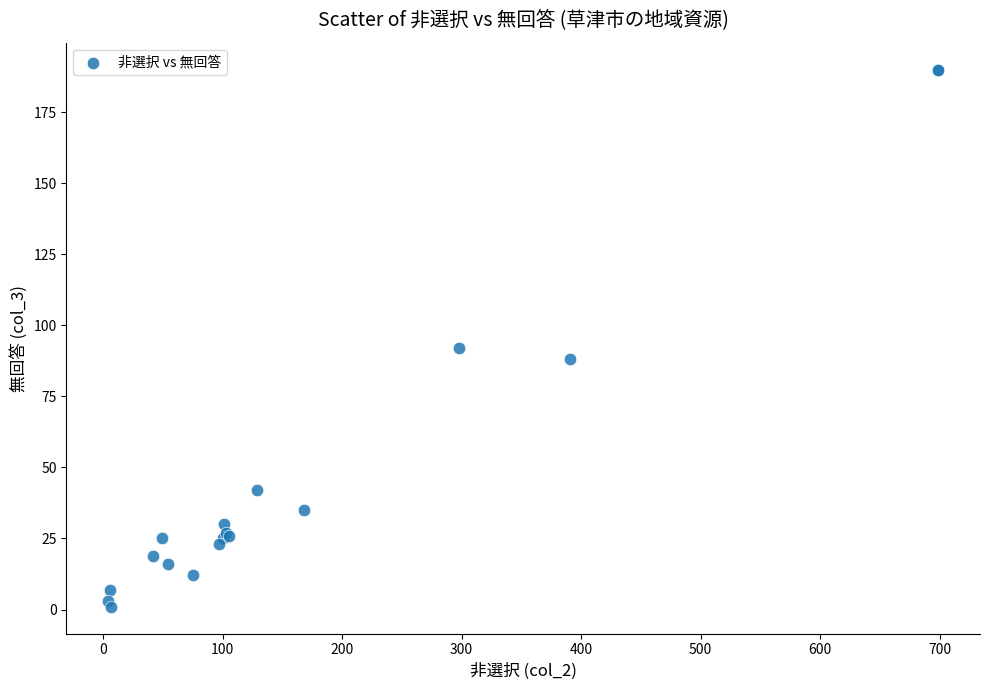

What Y value in the scatter plot is closest to 95?

92